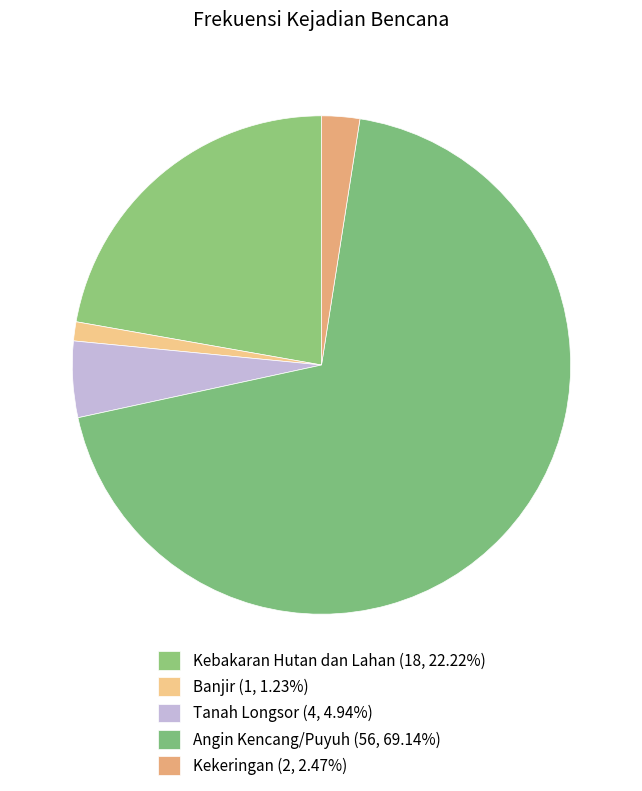

How many slices are in this pie chart?

5